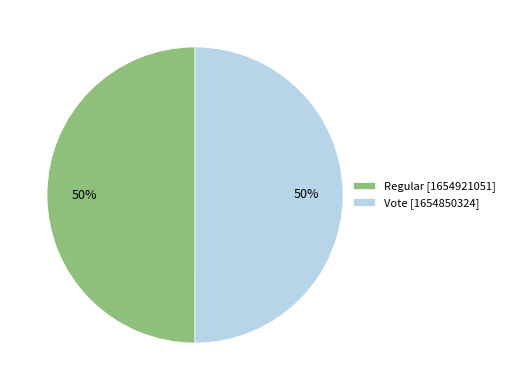

What is the ratio of the value at Regular to the value at Vote?

1.0